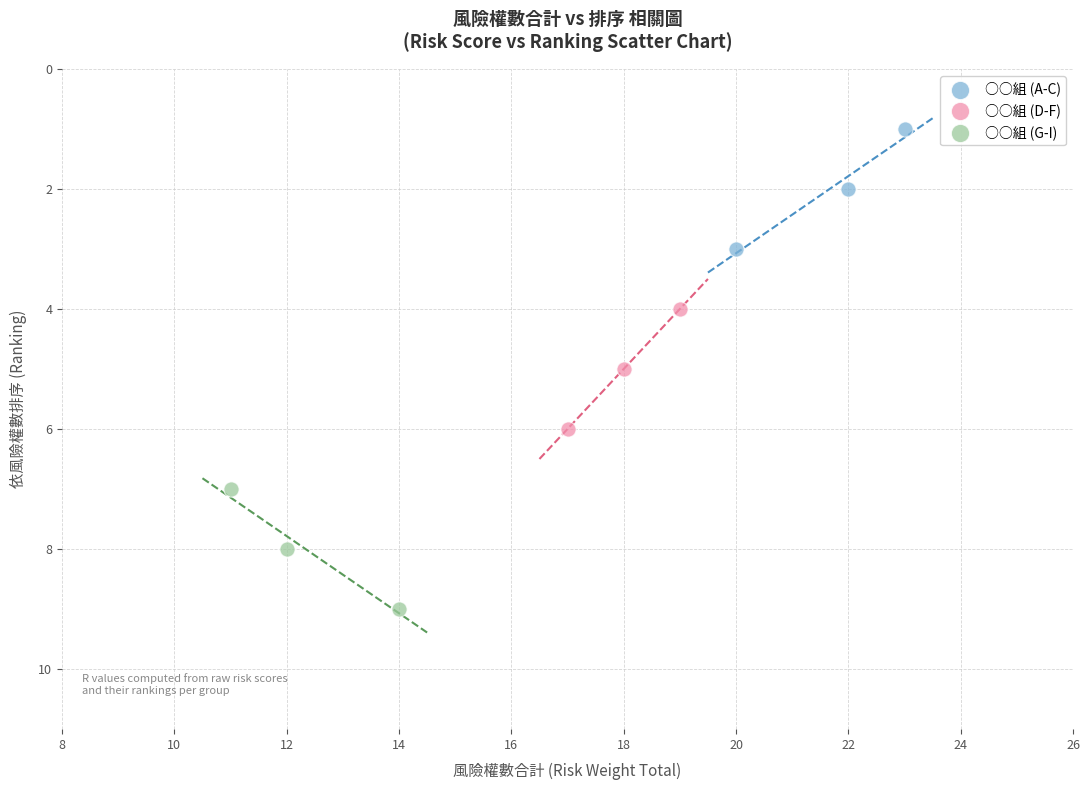

What are all the series names shown in the legend?

○○組 (A-C), ○○組 (D-F), ○○組 (G-I)